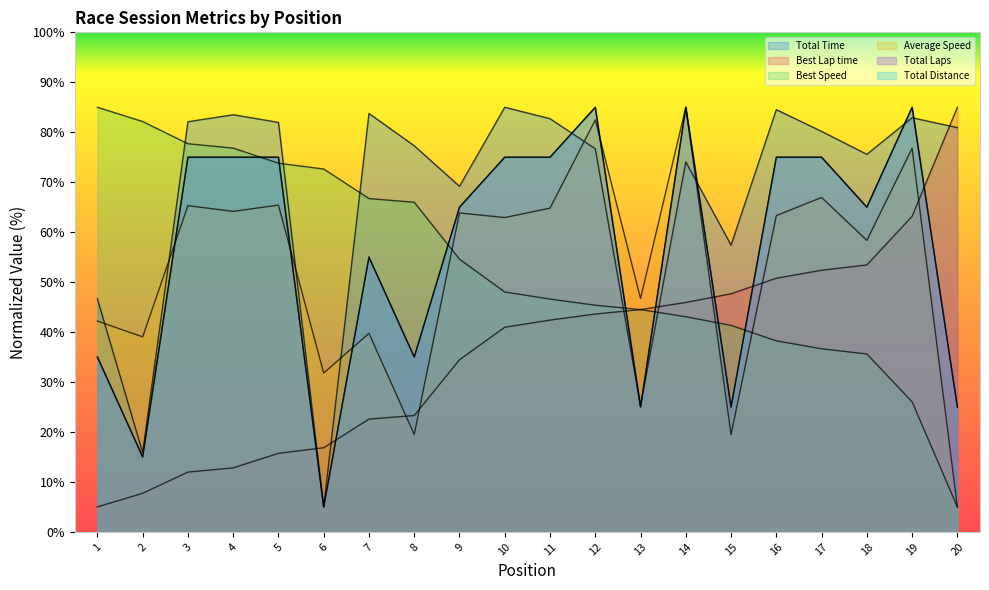

Is it true that Best Speed equals 85.0 at 1?

True